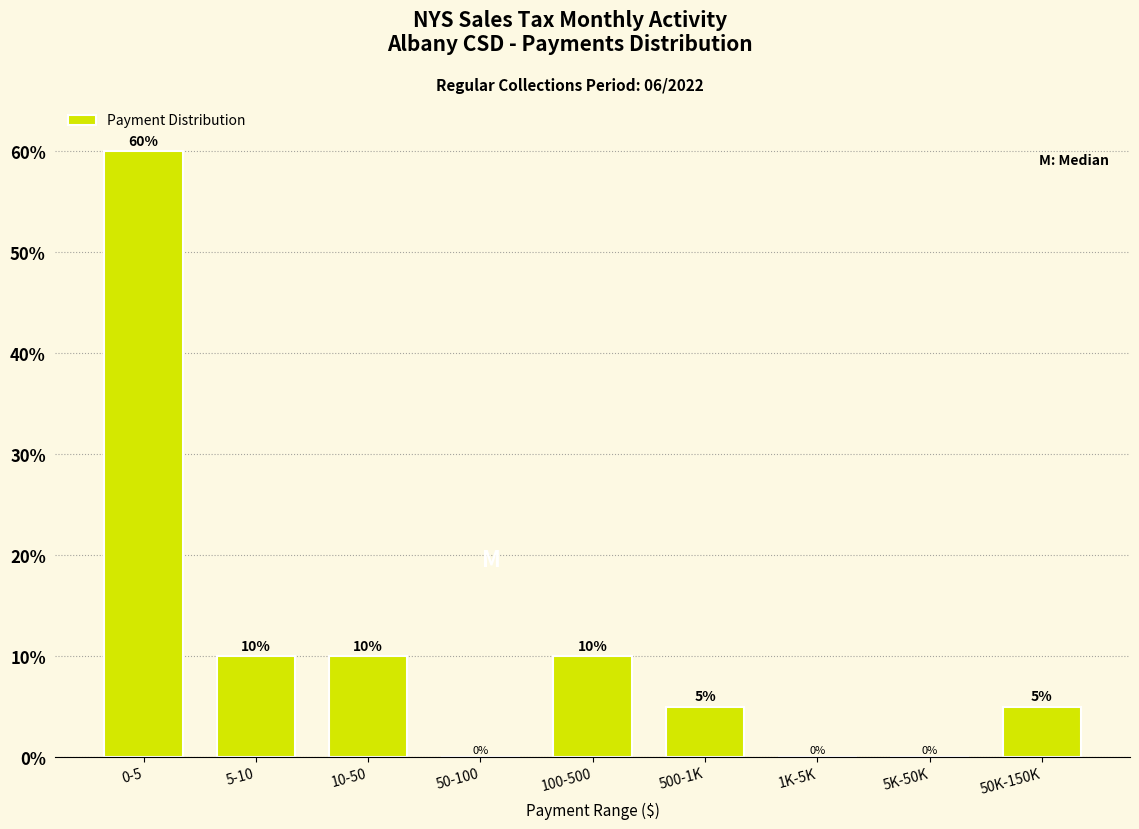

Reading right to left, transcribe all the data shown in this chart.

50K-150K=5	5K-50K=0	1K-5K=0	500-1K=5	100-500=10	50-100=0	10-50=10	5-10=10	0-5=60